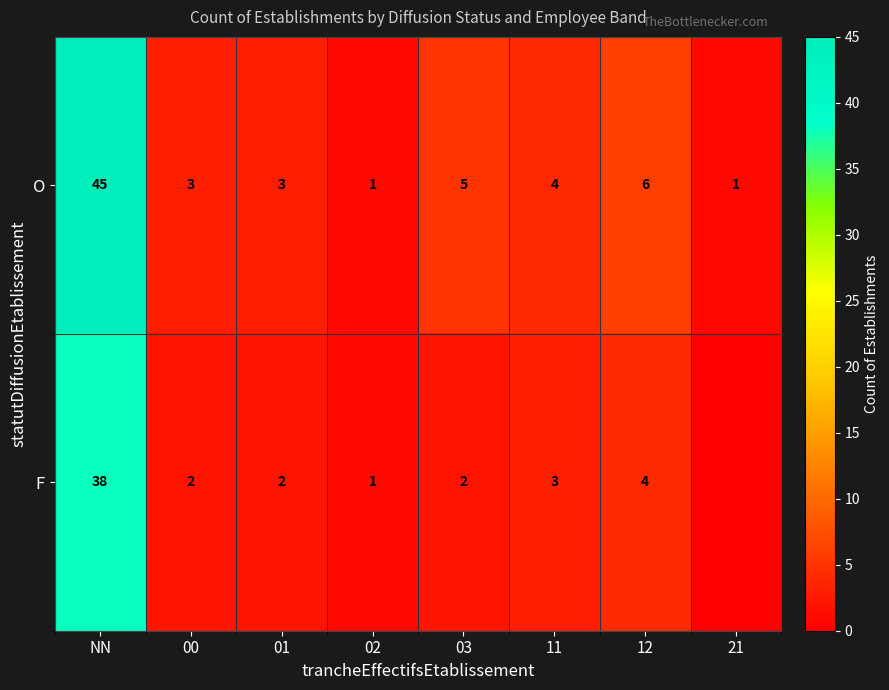

At which category is the sum across all series the highest?

NN